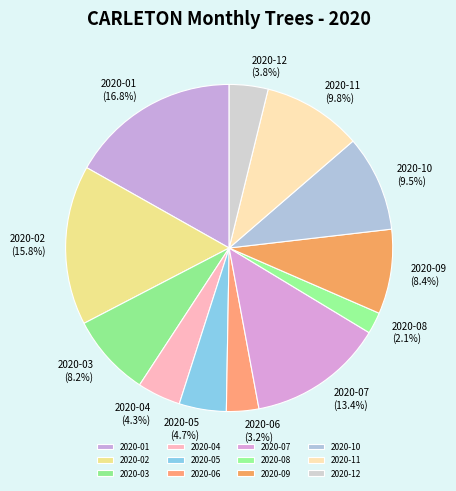

What percentage is the 2020-01 slice, to the nearest percent?

17%